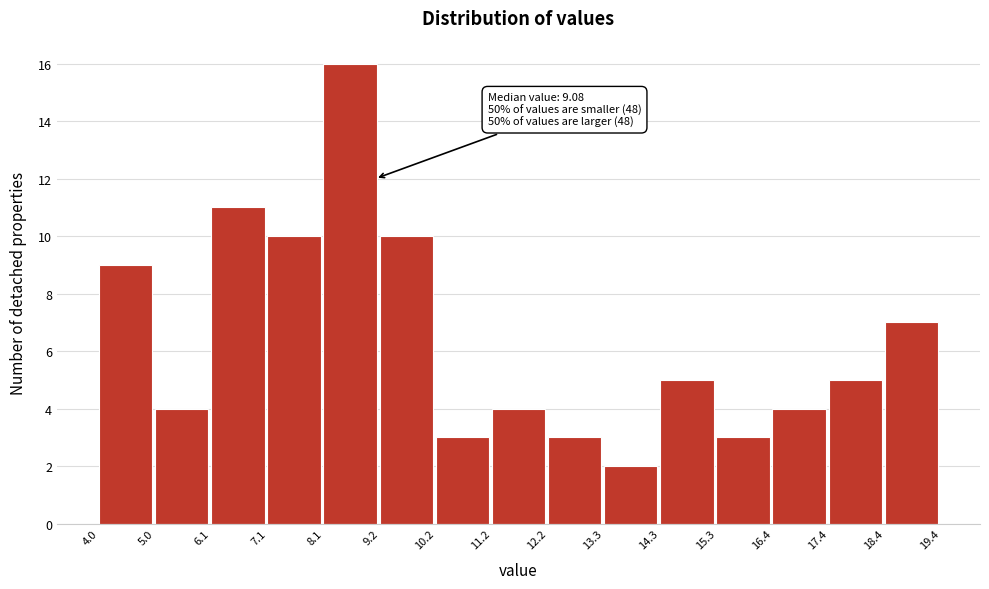

Which range on the x-axis has the tallest bar?

8.1 to 9.2